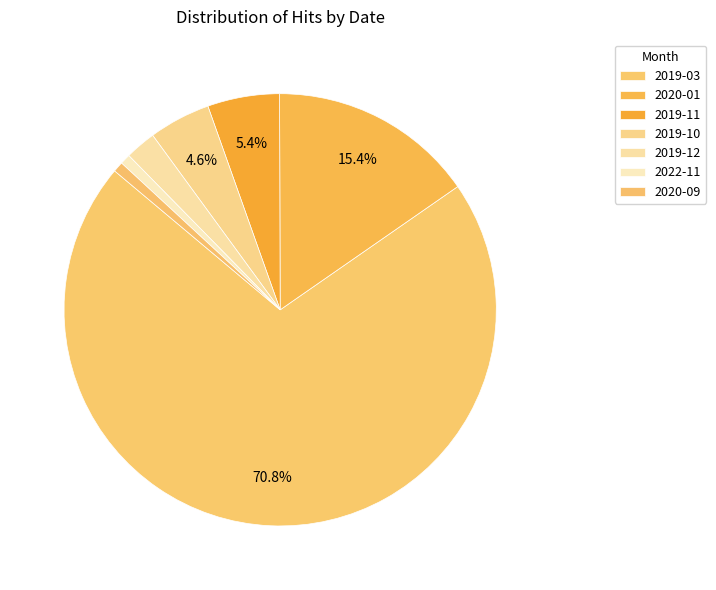

Count the number of slices in the pie.

7